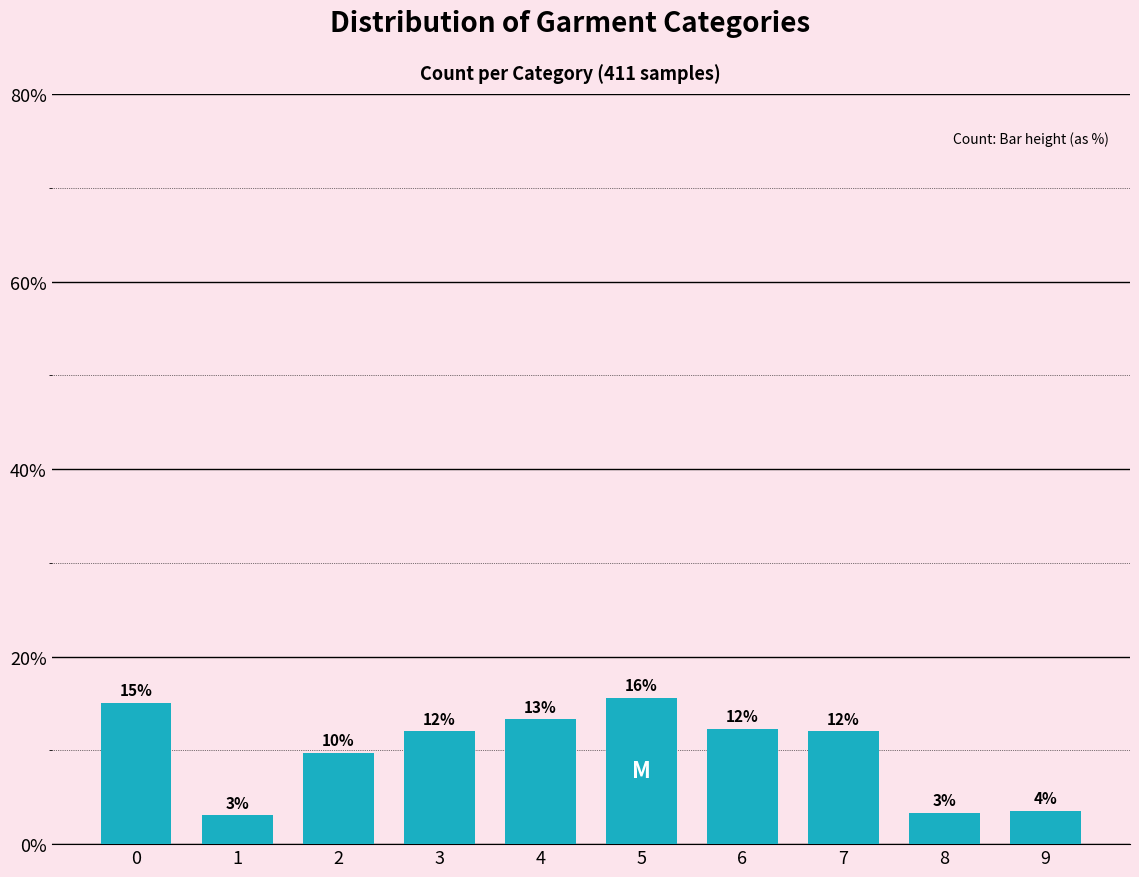

How many bars are there in total?

10